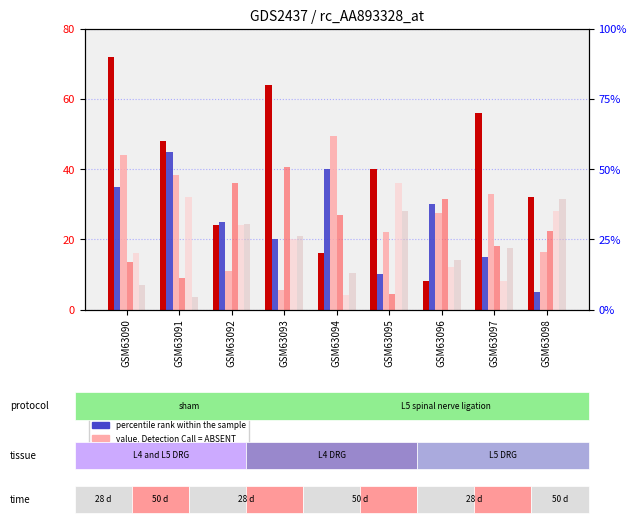

At which label does col_8 first exceed 20?

GSM63091